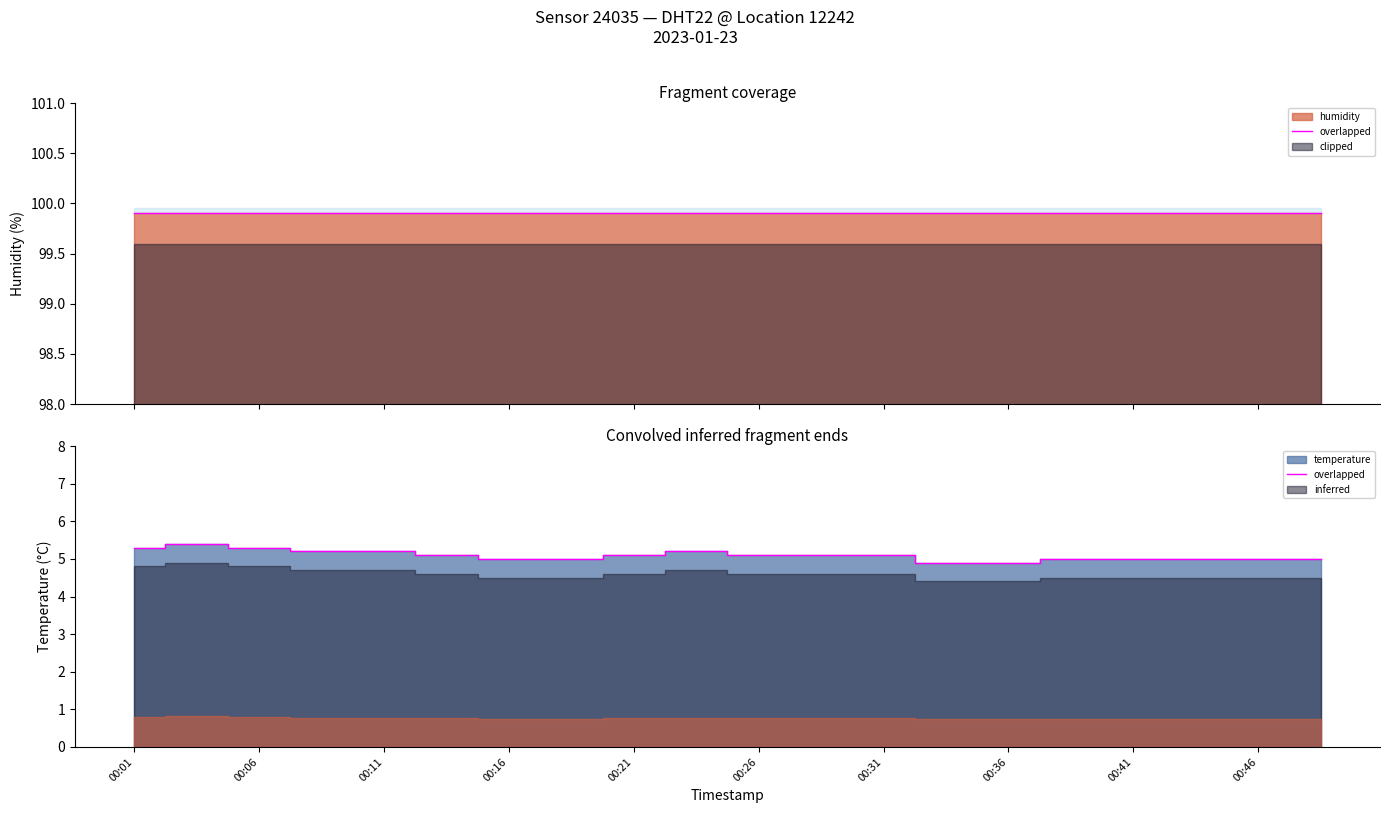

At which category does the data reach its first local peak?

00:03